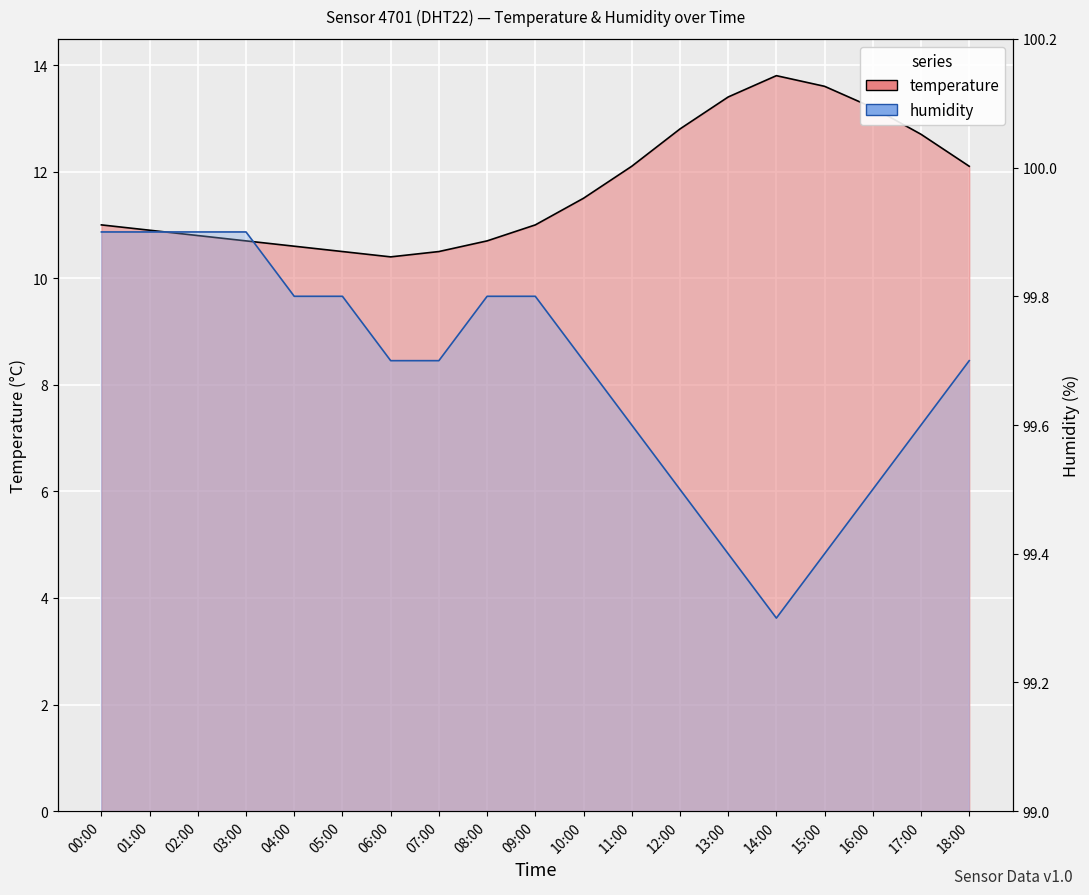

At which category does the chart reach its minimum across all series?

06:00